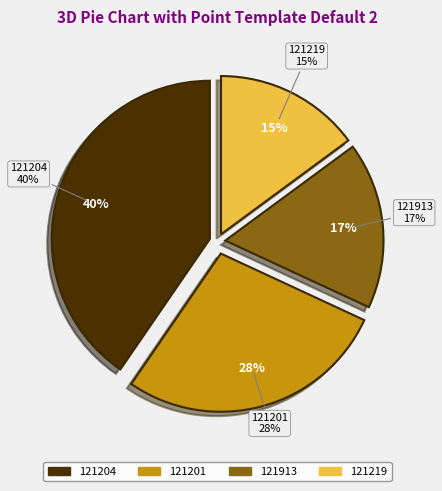

Which category has the smallest portion of the pie?

121219